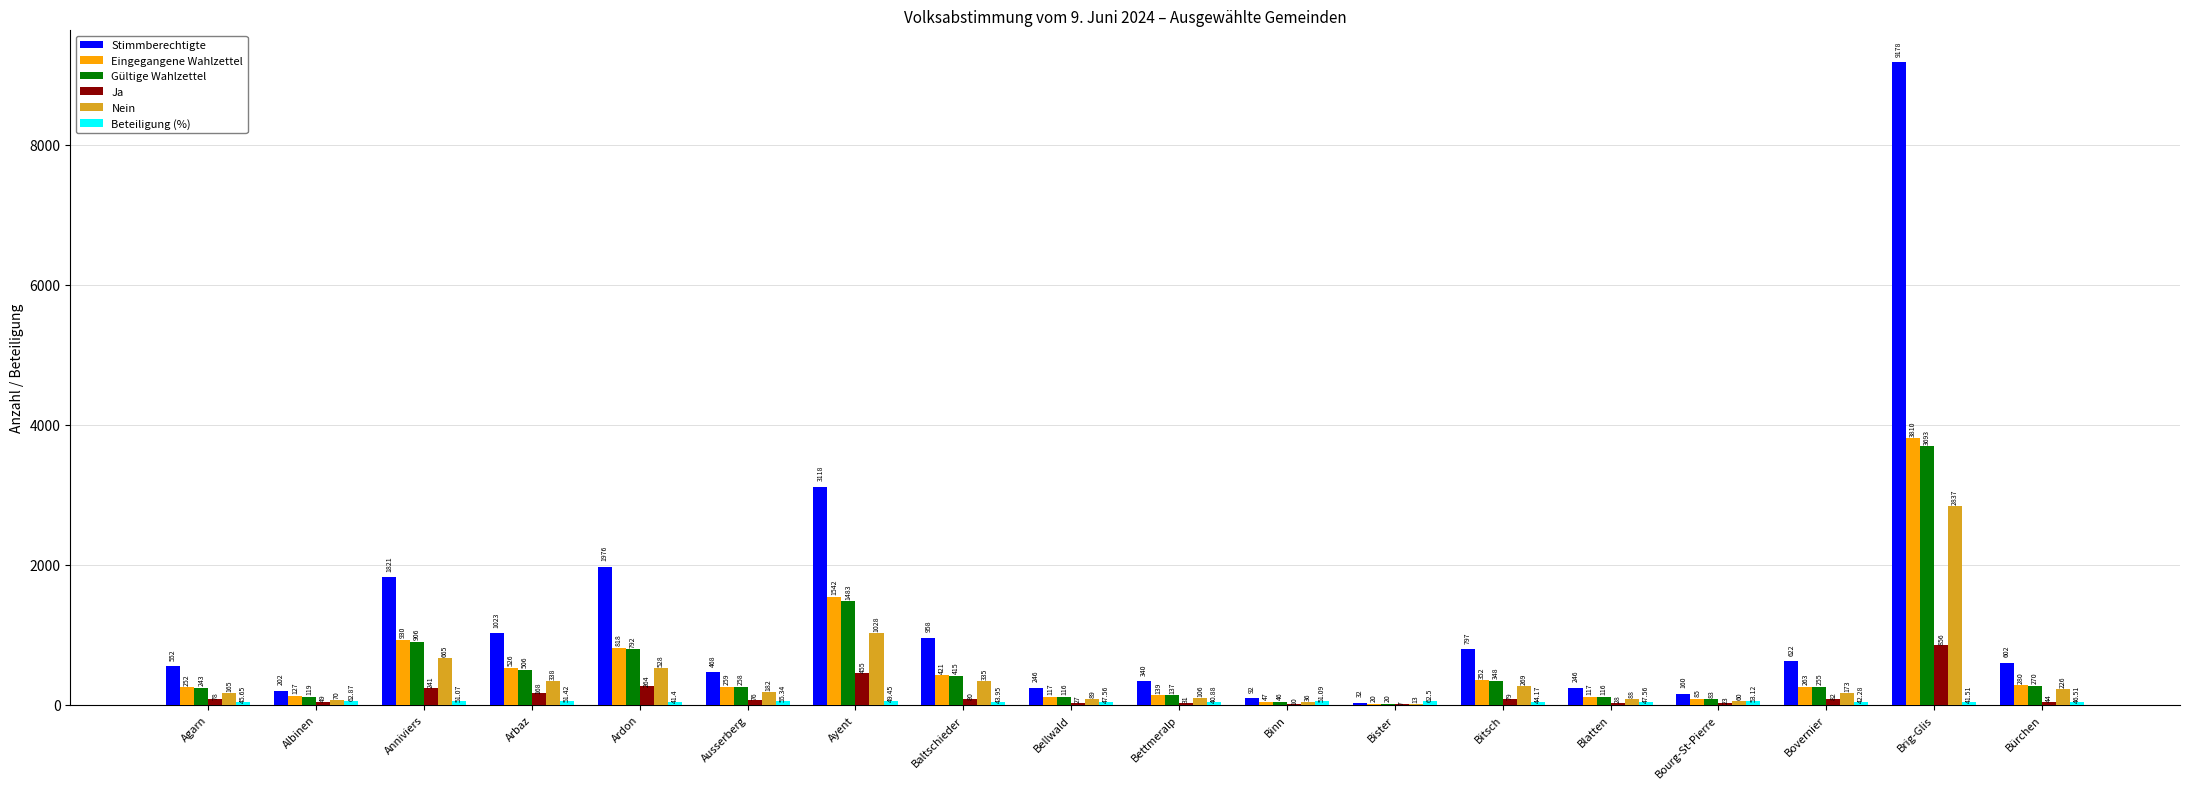

At which category is the sum across all series the highest?

Brig-Glis